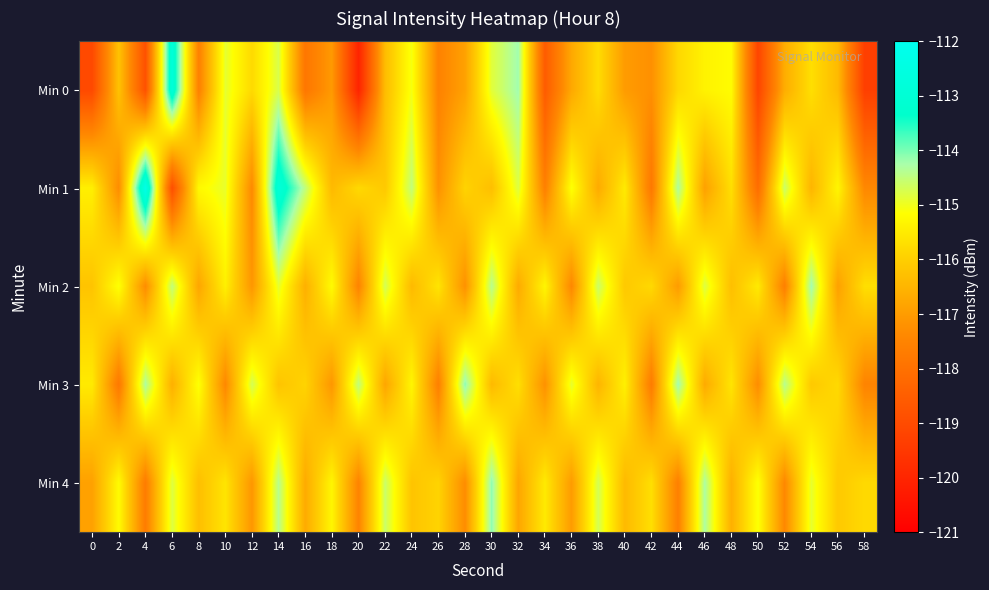

Reading left to right, what are all the values shown in this chart?

Min 0: 0=-119.1	2=-116.2	4=-118.8	6=-112.8	8=-117.6	10=-114.9	12=-115.8	14=-114.7	16=-117.9	18=-117.0	20=-120.0	22=-116.3	24=-115.0	26=-117.5	28=-116.9	30=-114.8	32=-114.2	34=-118.6	36=-116.7	38=-115.7	40=-117.0	42=-117.2	44=-115.8	46=-115.4	48=-115.2	50=-119.2	52=-116.7	54=-115.7	56=-116.4	58=-119.3
Min 1: 0=-115.4	2=-117.3	4=-112.3	6=-118.9	8=-115.2	10=-114.9	12=-117.4	14=-112.8	16=-114.5	18=-116.4	20=-115.8	22=-116.1	24=-114.5	26=-117.2	28=-115.9	30=-116.3	32=-114.8	34=-117.6	36=-115.1	38=-116.7	40=-115.5	42=-117.8	44=-114.3	46=-116.9	48=-115.7	50=-118.1	52=-114.6	54=-116.5	56=-115.3	58=-117.4
Min 2: 0=-116.2	2=-115.1	4=-117.3	6=-114.5	8=-116.8	10=-115.4	12=-117.1	14=-114.9	16=-116.6	18=-115.2	20=-117.5	22=-114.7	24=-116.4	26=-115.6	28=-117.2	30=-114.4	32=-116.7	34=-115.3	36=-117.4	38=-114.6	40=-116.1	42=-115.8	44=-117.0	46=-114.8	48=-116.3	50=-115.5	52=-117.6	54=-114.2	56=-116.9	58=-115.7
Min 3: 0=-115.5	2=-117.8	4=-114.3	6=-116.6	8=-115.1	10=-117.4	12=-114.7	14=-116.2	16=-115.9	18=-117.1	20=-114.5	22=-116.8	24=-115.3	26=-117.6	28=-114.1	30=-116.4	32=-115.7	34=-117.2	36=-114.9	38=-116.5	40=-115.4	42=-117.7	44=-114.2	46=-116.7	48=-115.6	50=-117.3	52=-114.4	54=-116.1	56=-115.8	58=-117.5
Min 4: 0=-116.9	2=-115.2	4=-117.7	6=-114.8	8=-116.3	10=-115.6	12=-117.1	14=-114.4	16=-116.7	18=-115.3	20=-117.5	22=-114.6	24=-116.2	26=-115.9	28=-117.3	30=-114.1	32=-116.8	34=-115.5	36=-117.0	38=-114.7	40=-116.4	42=-115.7	44=-117.6	46=-114.3	48=-116.6	50=-115.1	52=-117.4	54=-114.9	56=-116.1	58=-115.8